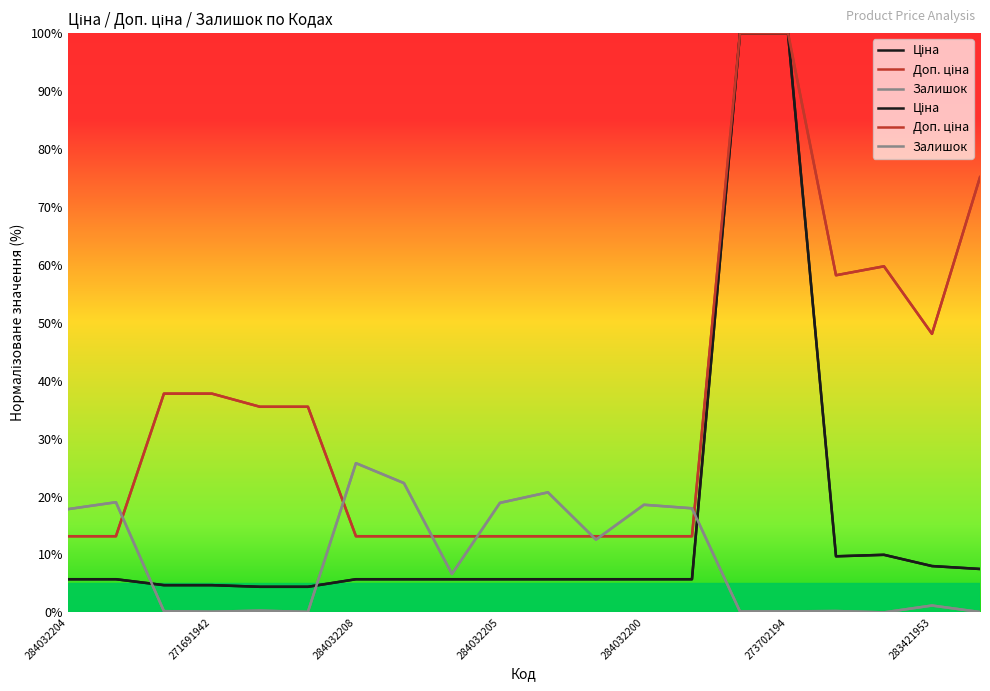

Read the Ціна value at 11.

5.7